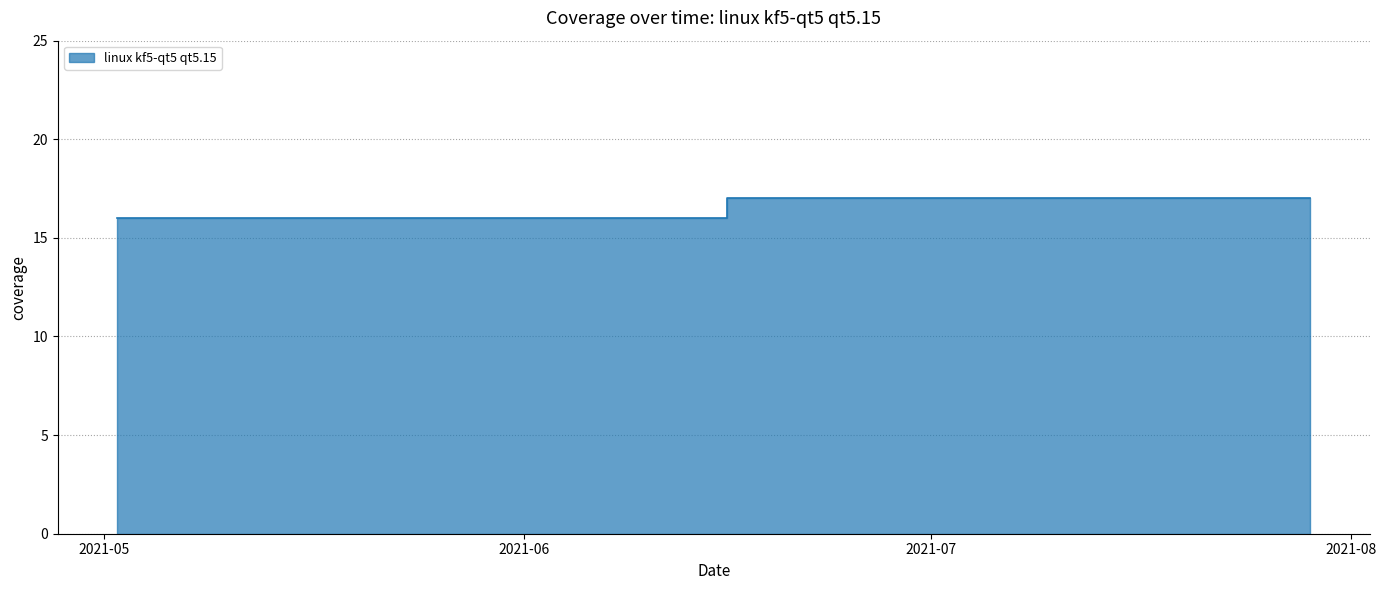

Does the chart have visible grid lines?

Yes